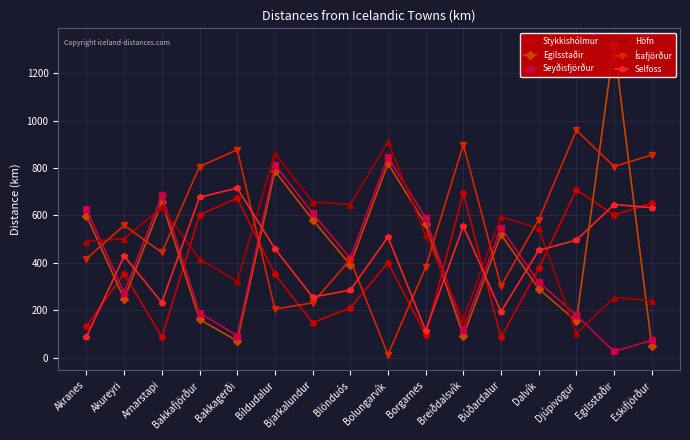

How many interior local peaks does the Egilsstaðir series have?

5